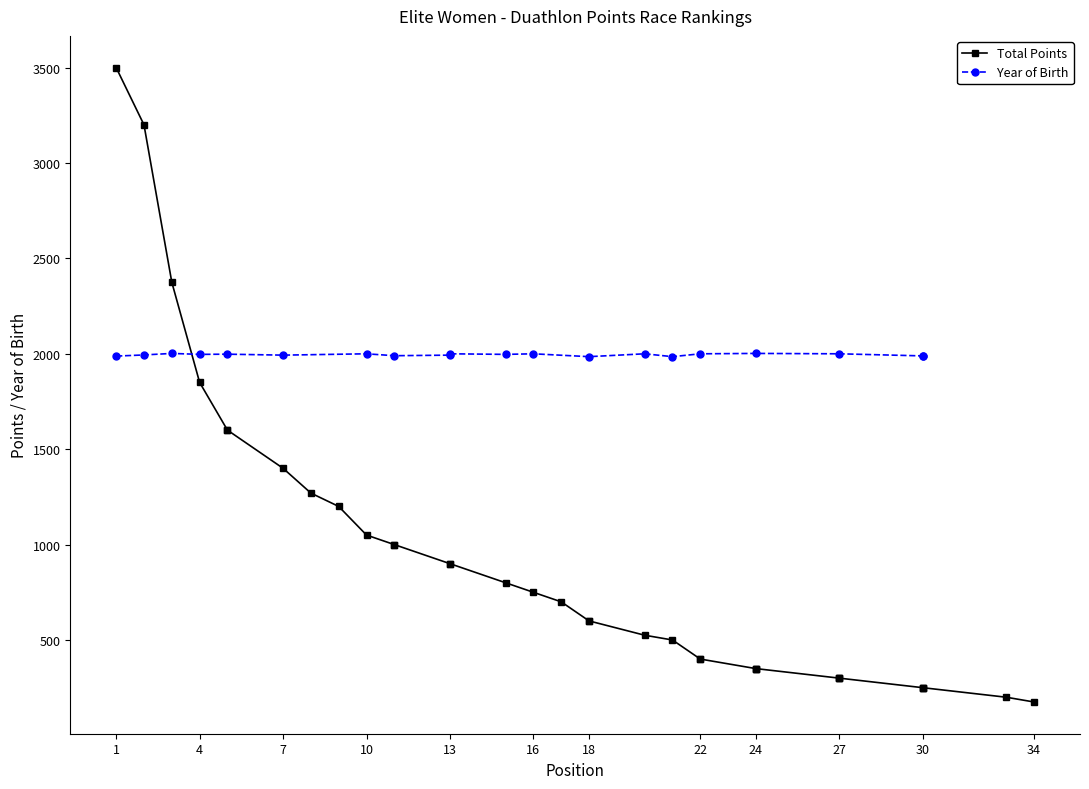

Where is the data nearest to the value 1837?

4